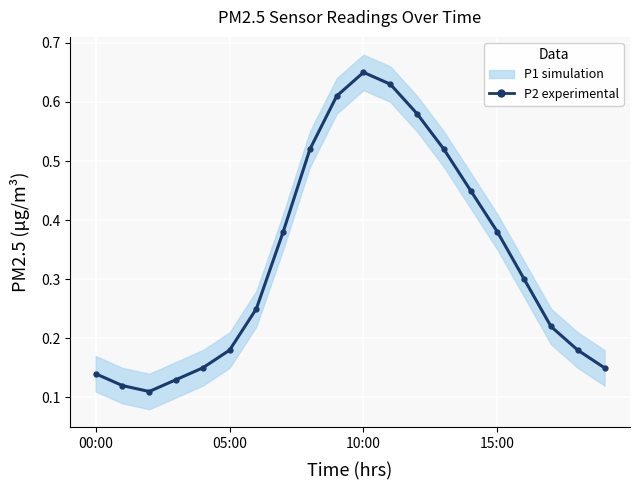

True or false: there are more than 2 points higher than both neighbors.

False